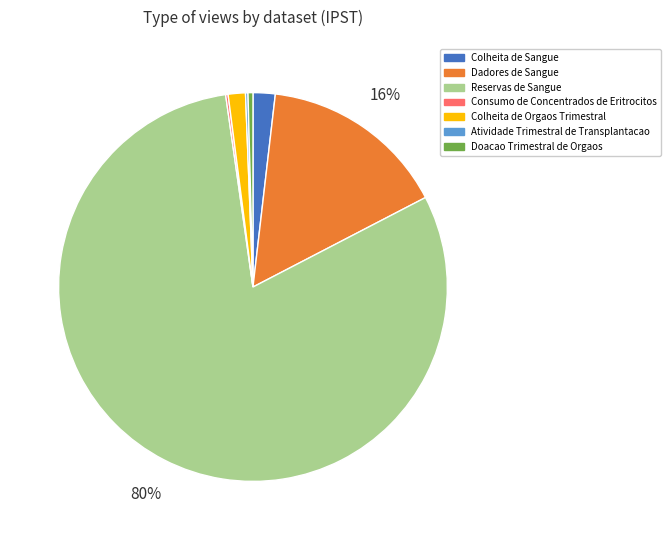

Between Doacao Trimestral de Orgaos and Dadores de Sangue, which is larger?

Dadores de Sangue